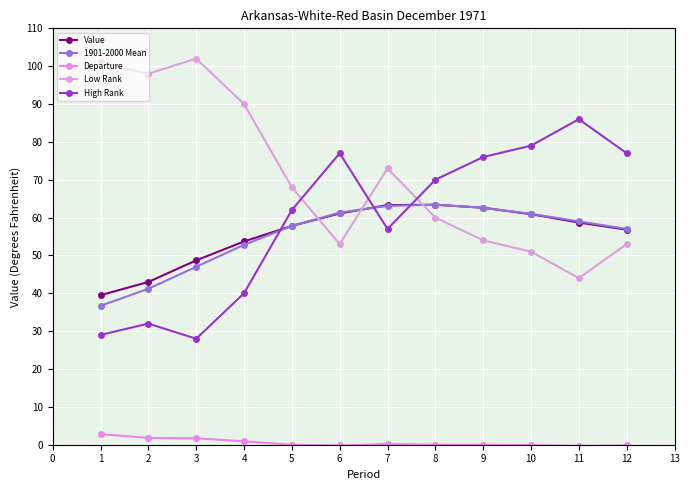

Which series ends up on top after the final intersection of Value and High Rank?

High Rank